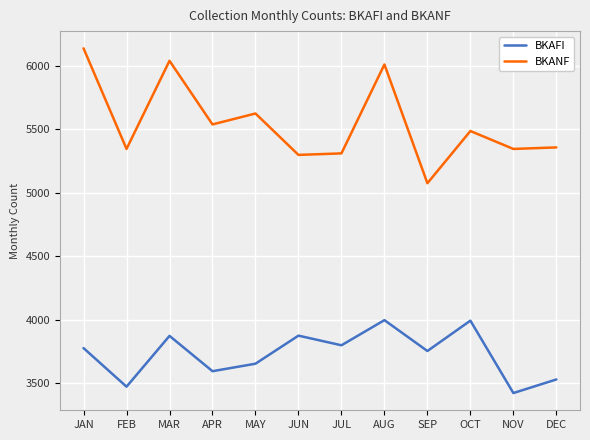

True or false: BKANF has a value of 5346 at NOV.

True